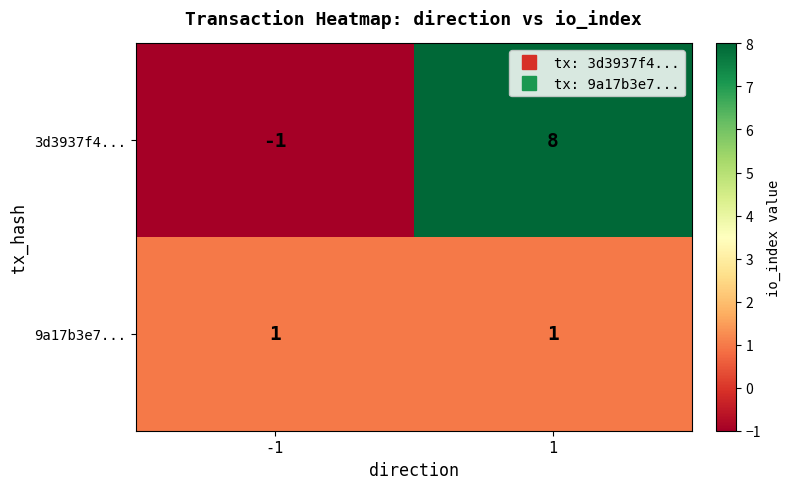

What is the total value across all series at 1?

9